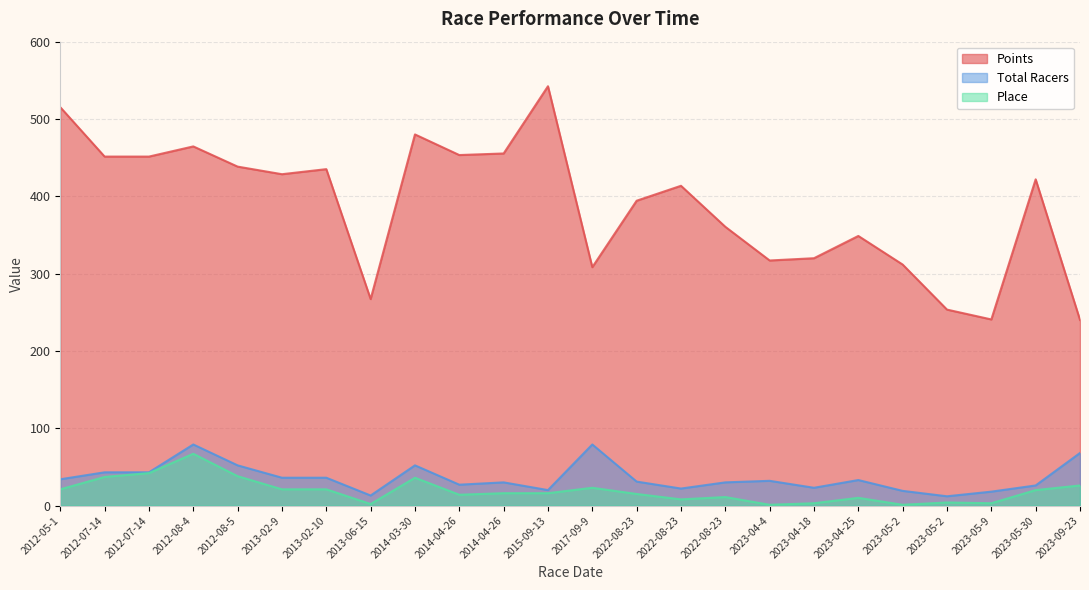

Between 2012-08-5 and 2023-04-18, which series saw the biggest shift?

Points